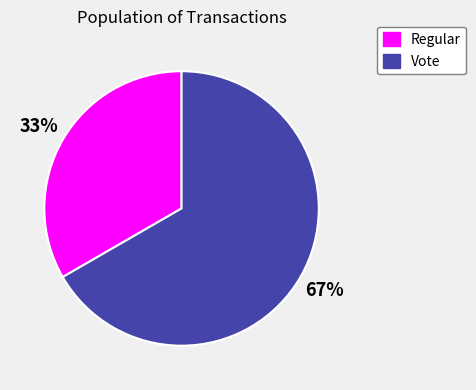

To the nearest percent, what portion does Vote represent?

67%